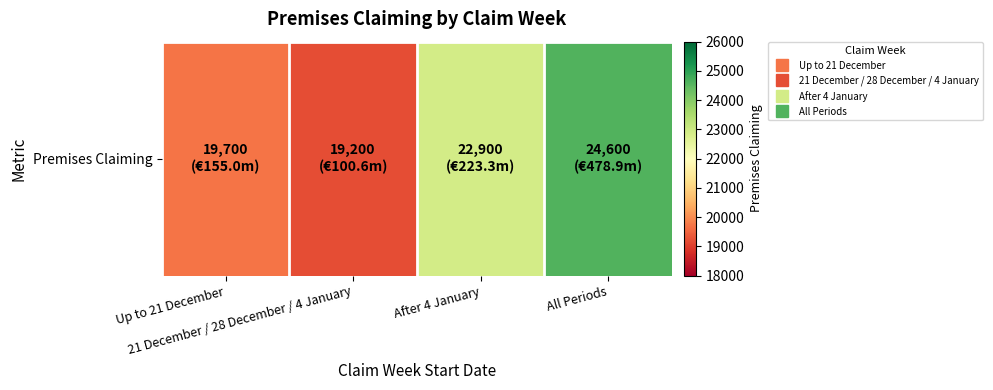

At which category does the chart reach its peak across all series?

All Periods